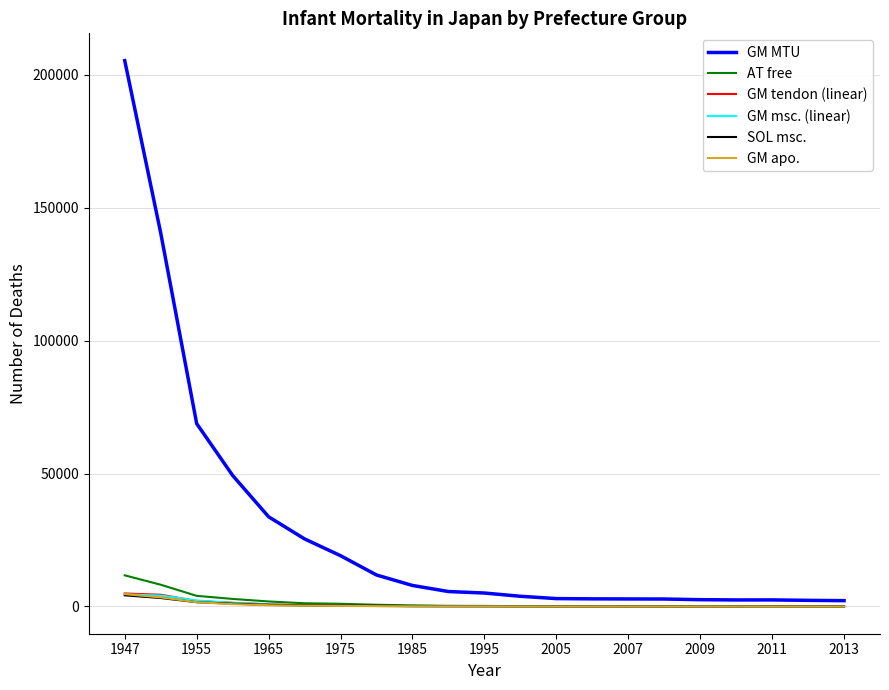

Which series has the largest range (max minus min)?

GM MTU